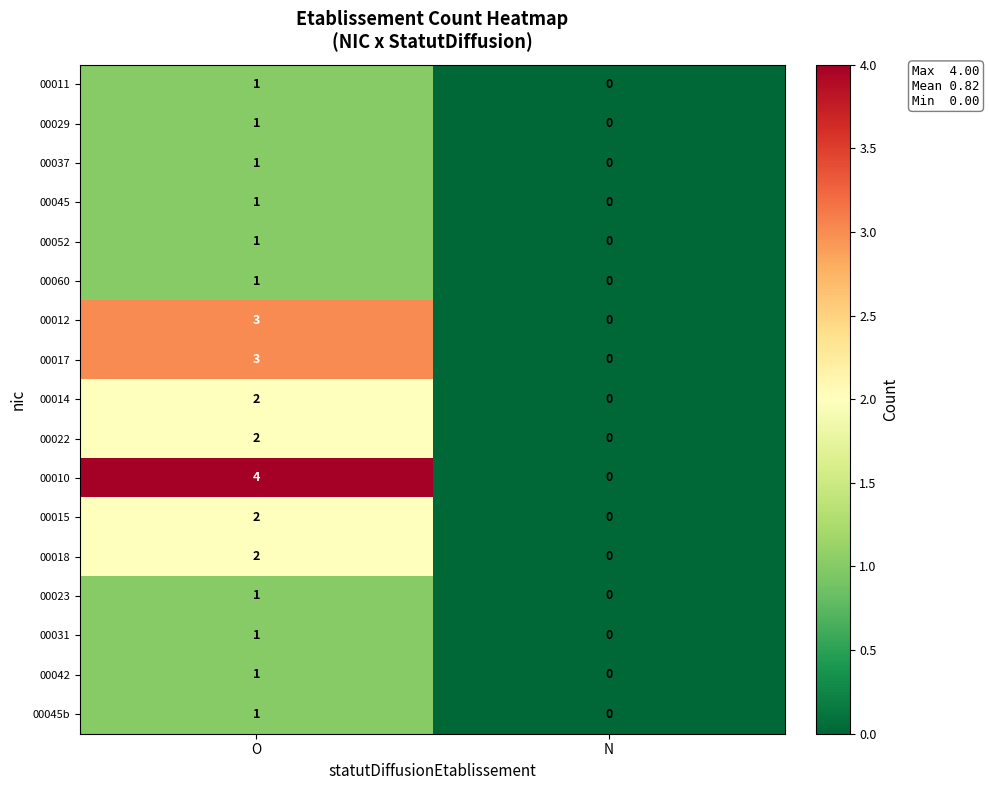

Which category has the lowest value across all series?

N